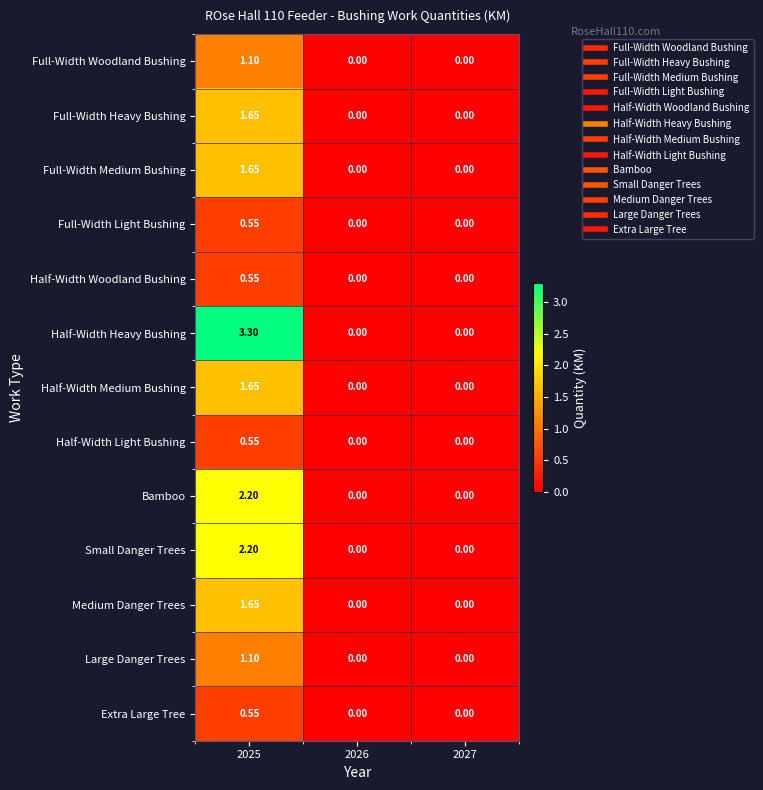

Which series has the widest spread of values?

Half-Width Heavy Bushing